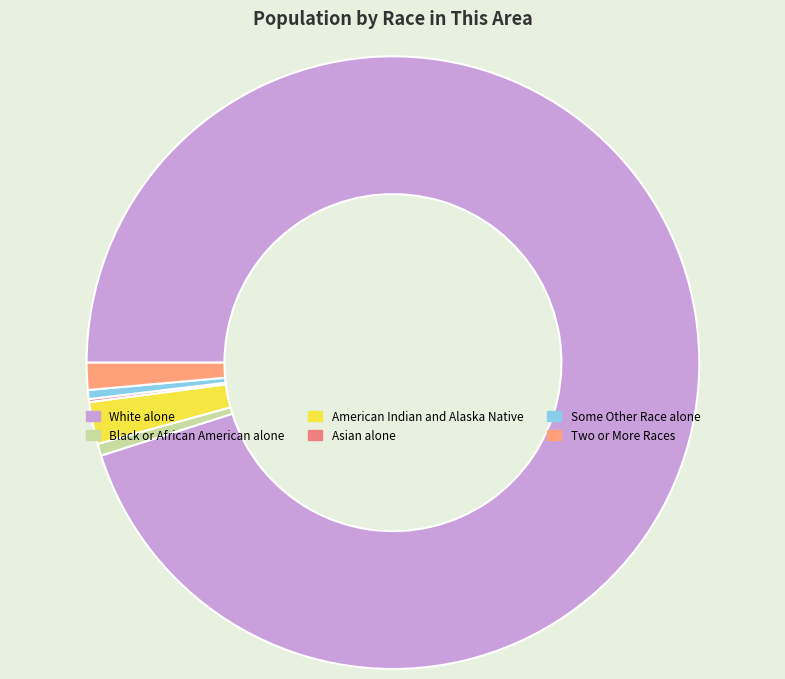

How many segments does this pie chart have?

6